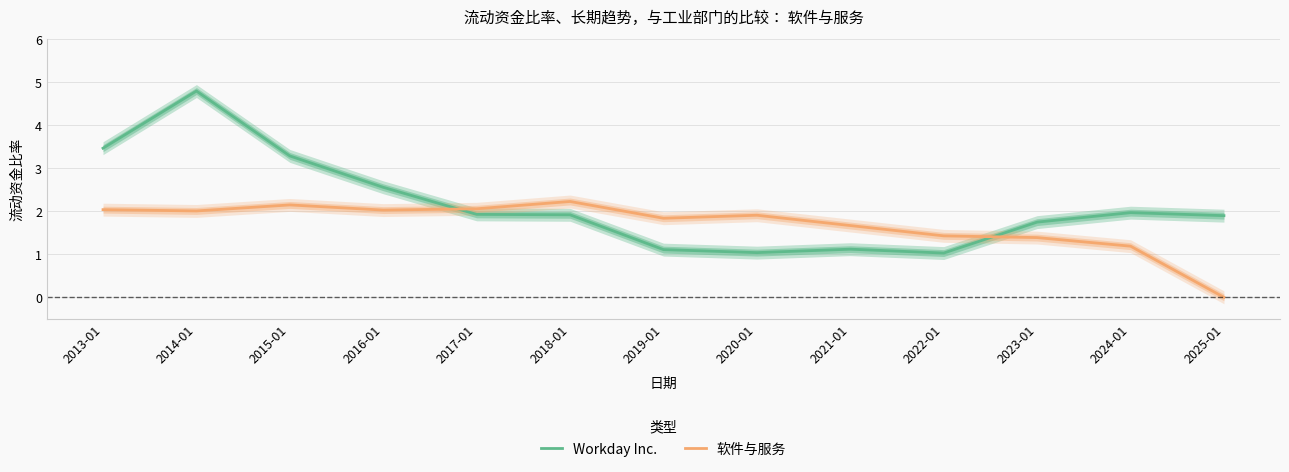

Which has a higher value, 2021-01 or 2023-01?

2023-01